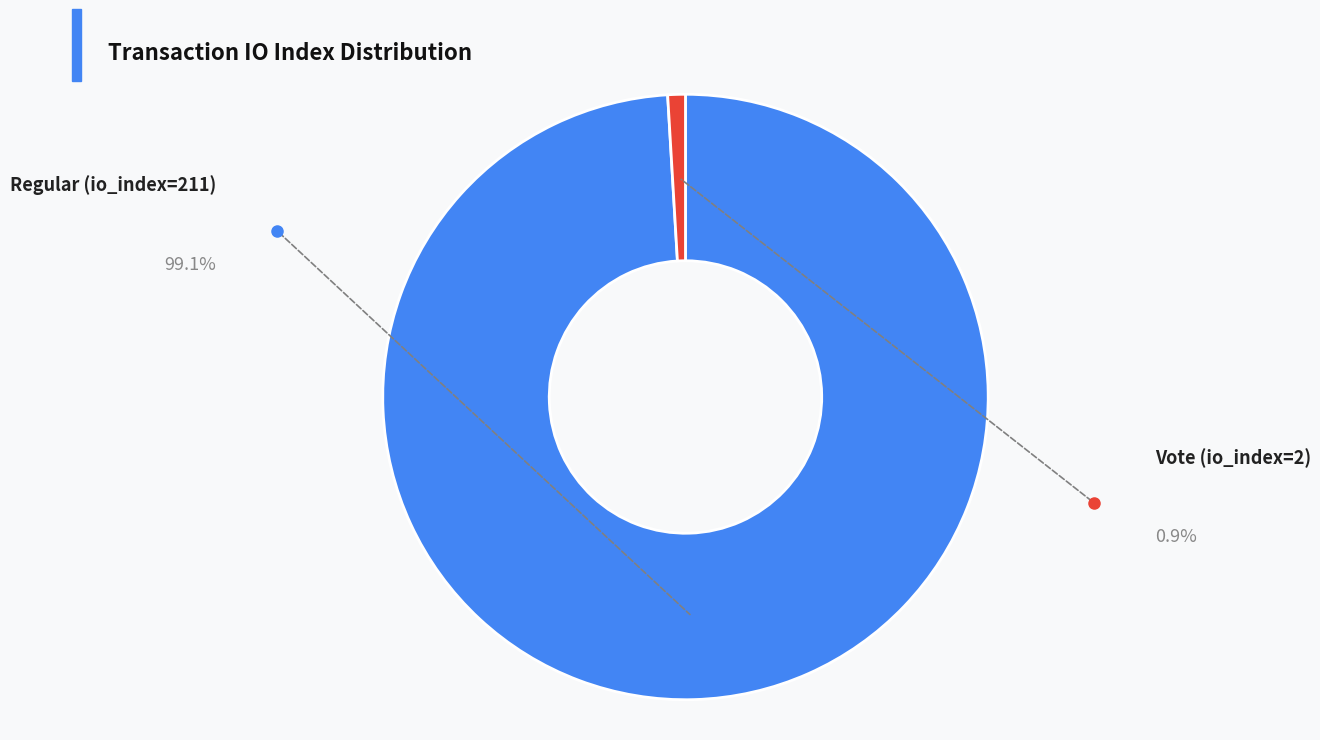

Does any single category account for the majority?

Yes